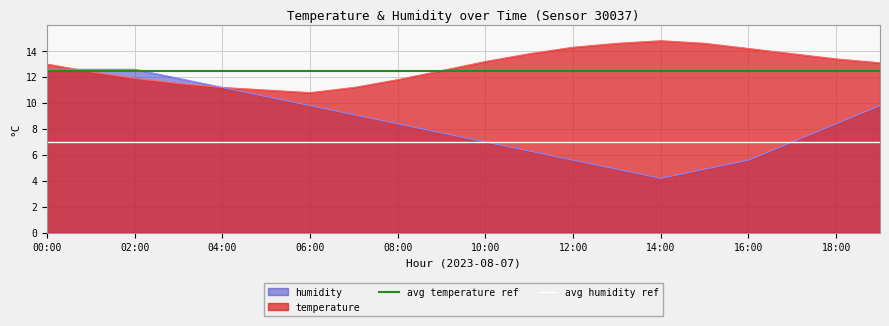

The value of humidity at 04:00 is 11.2. True or false?

True